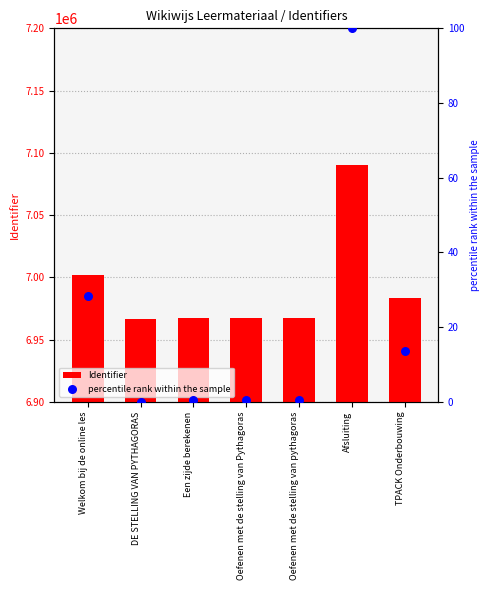

Is the value of Identifier at DE STELLING VAN PYTHAGORAS greater than the value of percentile rank within the sample at Een zijde berekenen?

Yes